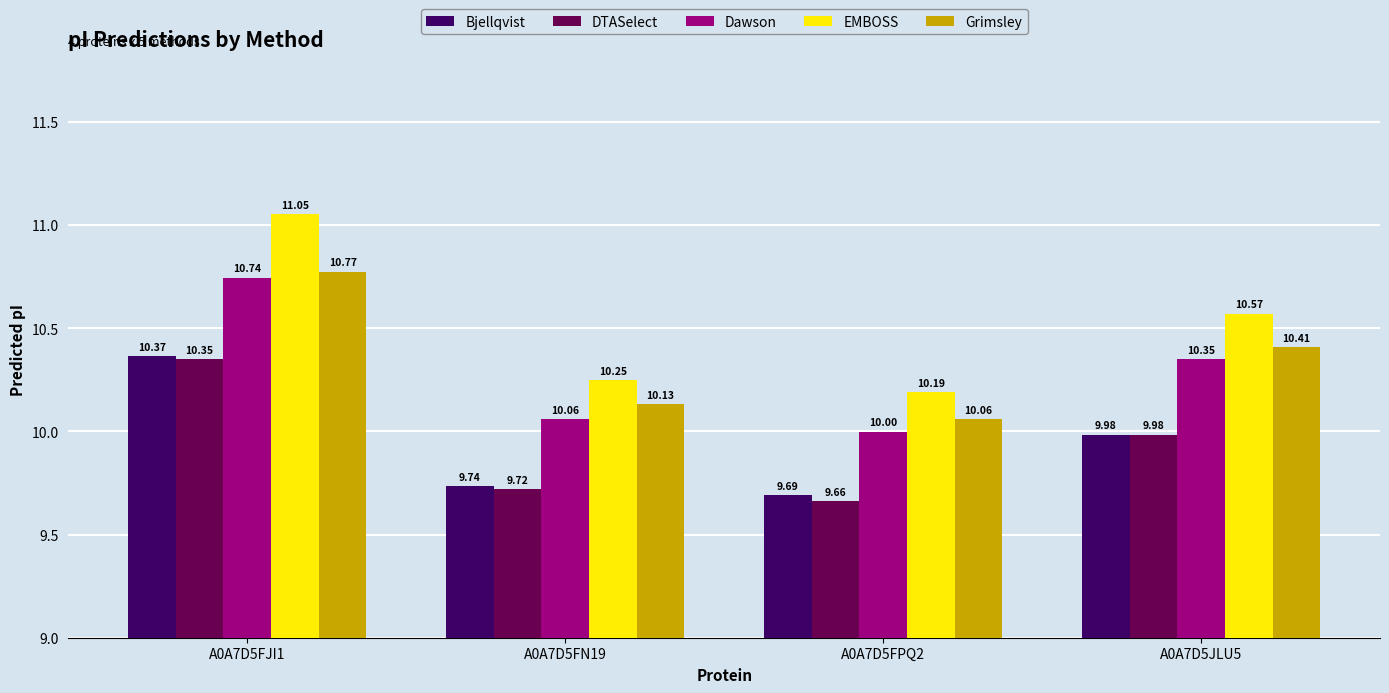

Is it true that Dawson equals 17.7 at A0A7D5FPQ2?

False